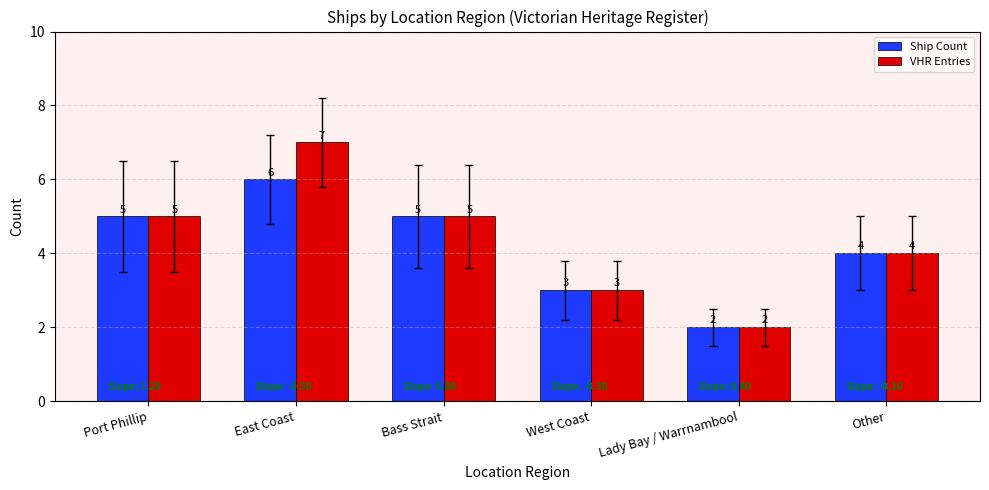

Rank the series by their average value, from lowest to highest.

Ship Count, VHR Entries